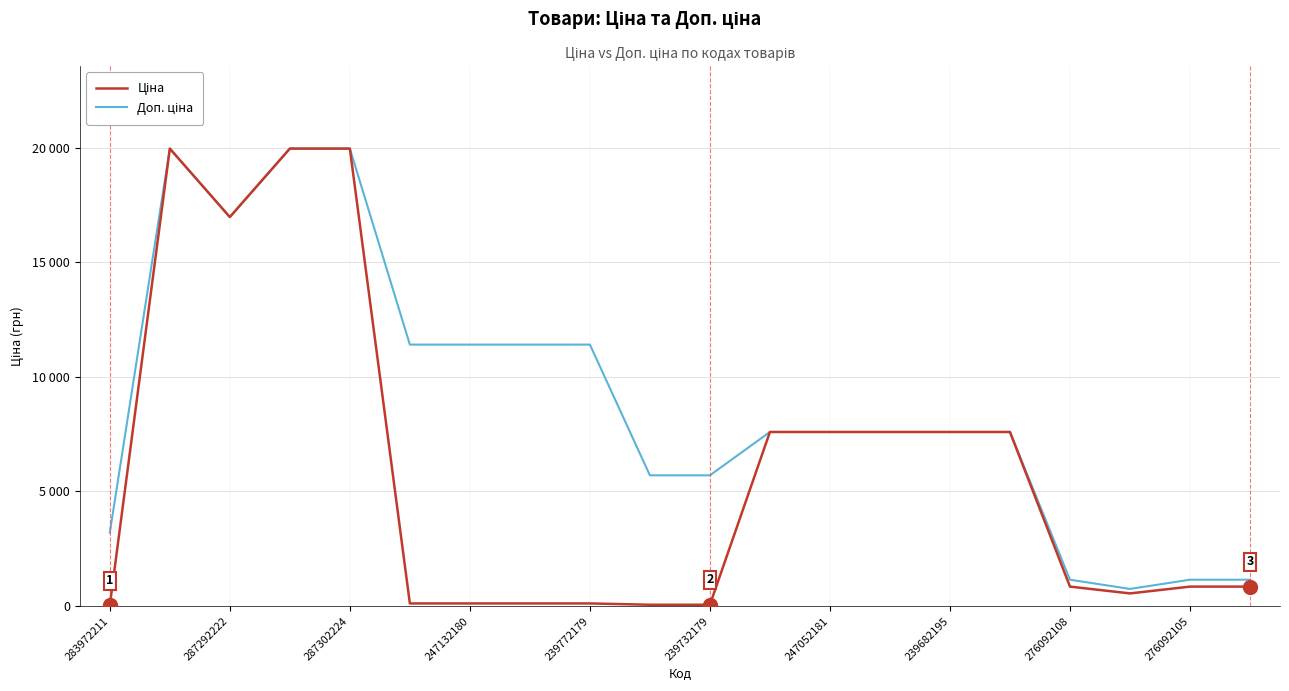

True or false: Ціна has more than 2 interior local peaks.

False